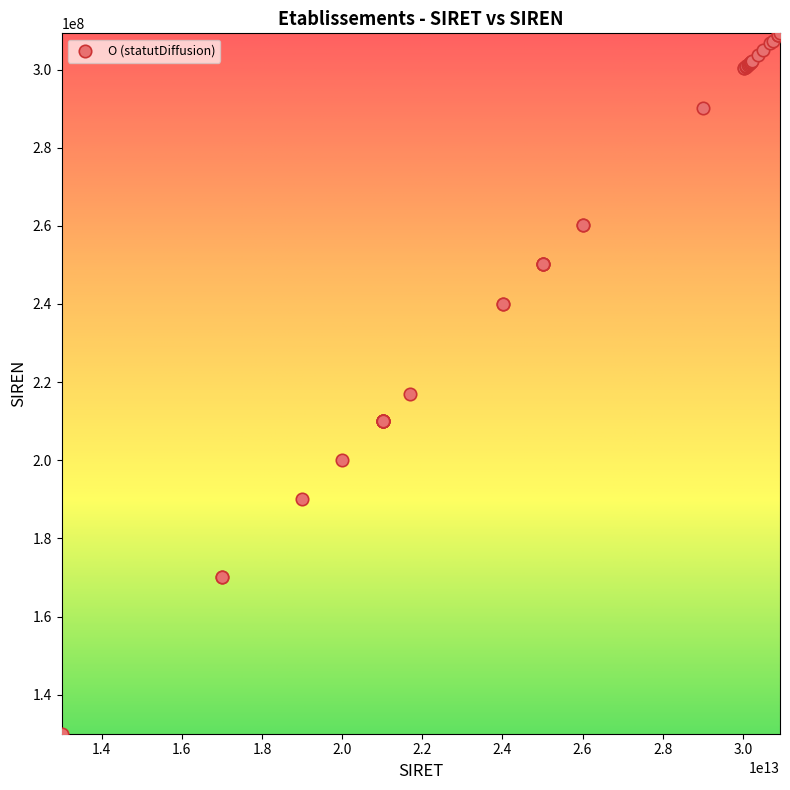

What Y value in the scatter plot is closest to 219622614?

216902668